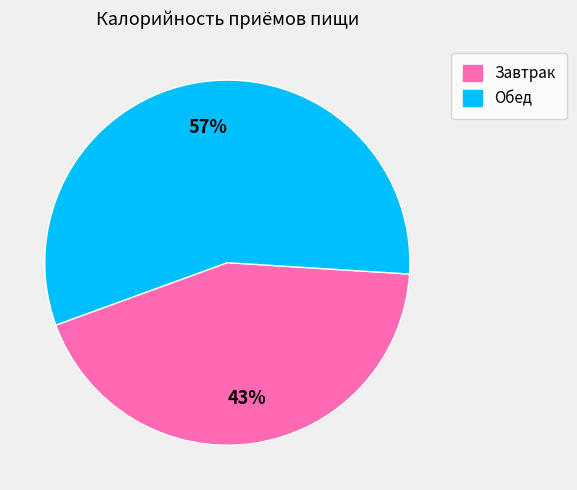

How many segments does this pie chart have?

2